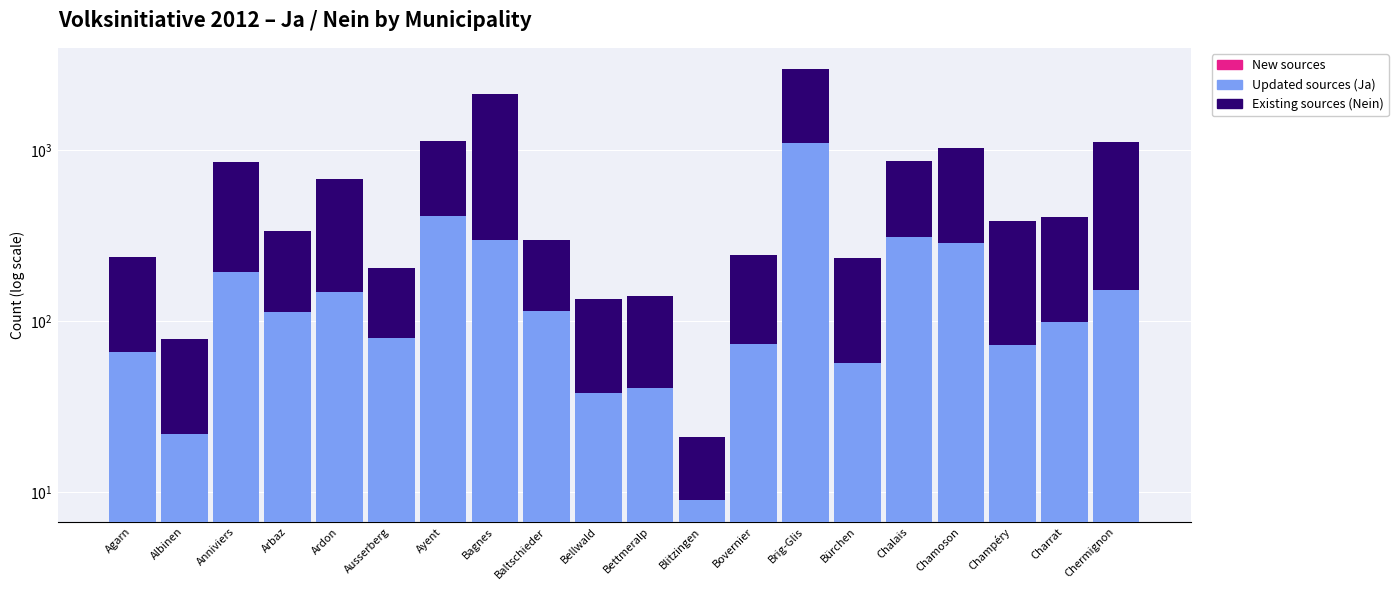

Which series changed the most between Anniviers and Chalais?

Ja (Updated sources)